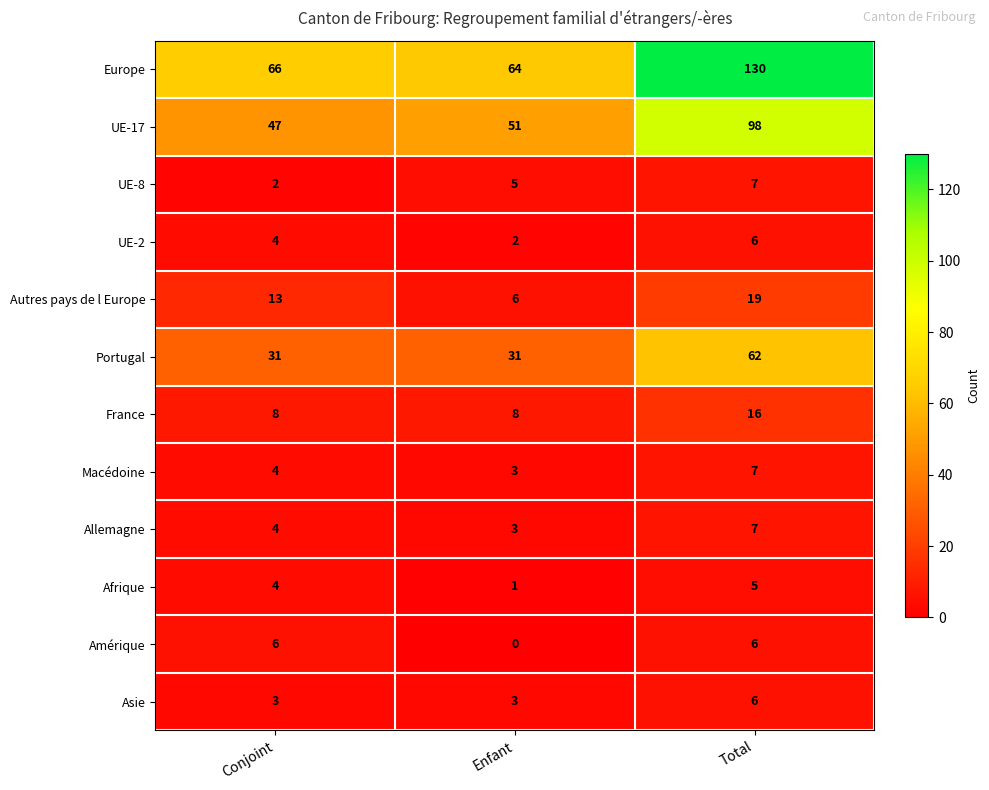

Count the France values in the range 8 to 16.

3